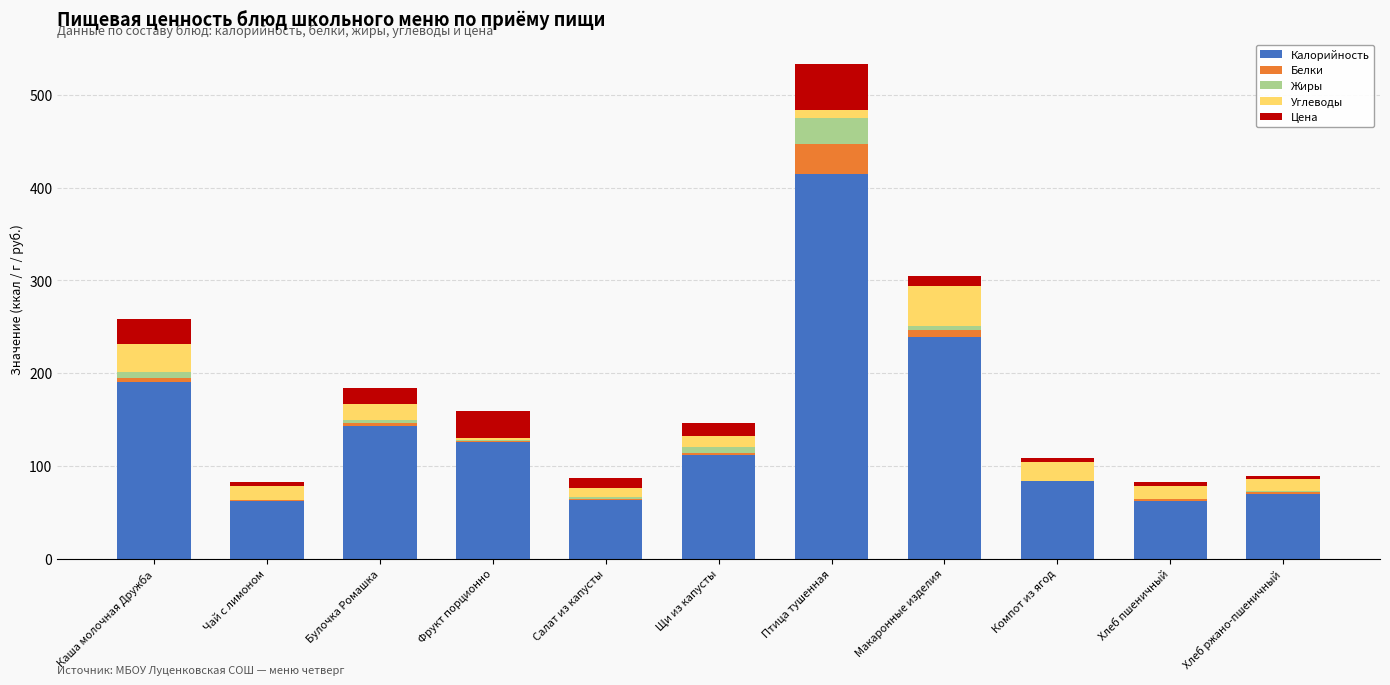

At which category is the sum across all series the highest?

Птица тушенная